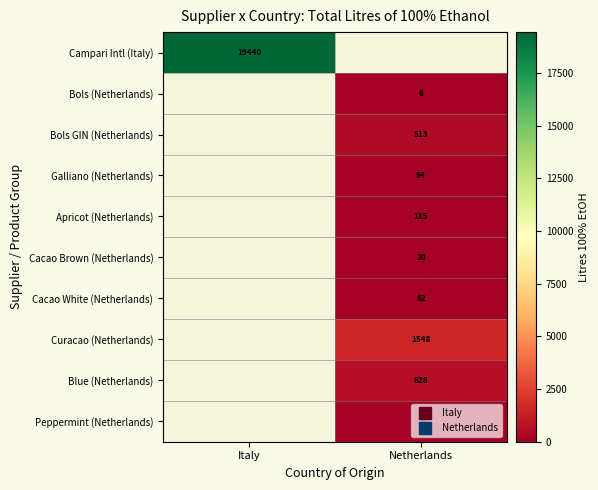

How many categories are shown in the chart?

2